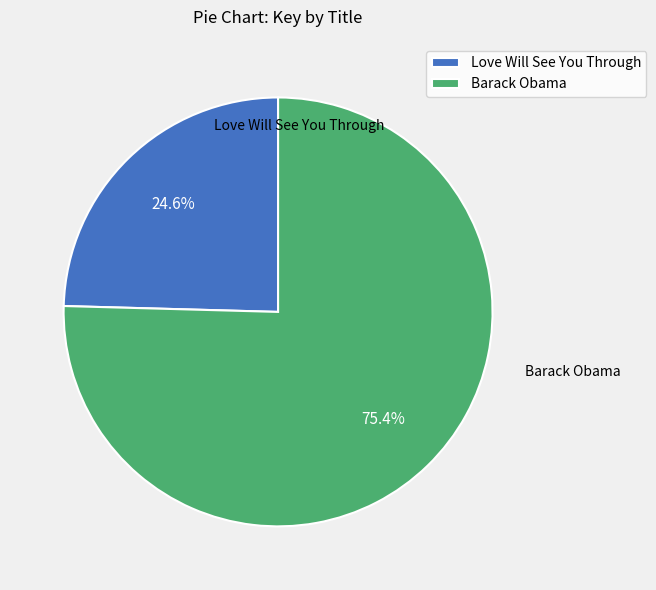

Count the number of slices in the pie.

2